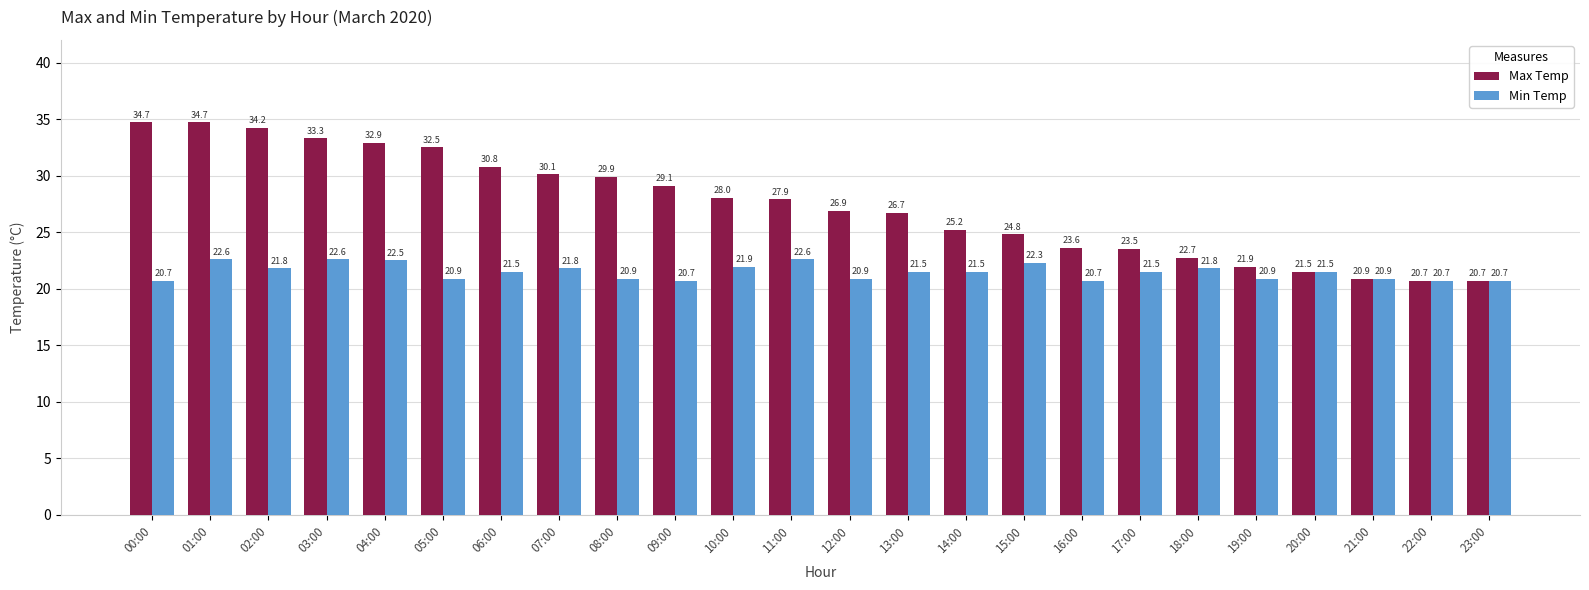

What is the difference between the maximum and minimum values in the Min Temp series?

1.9